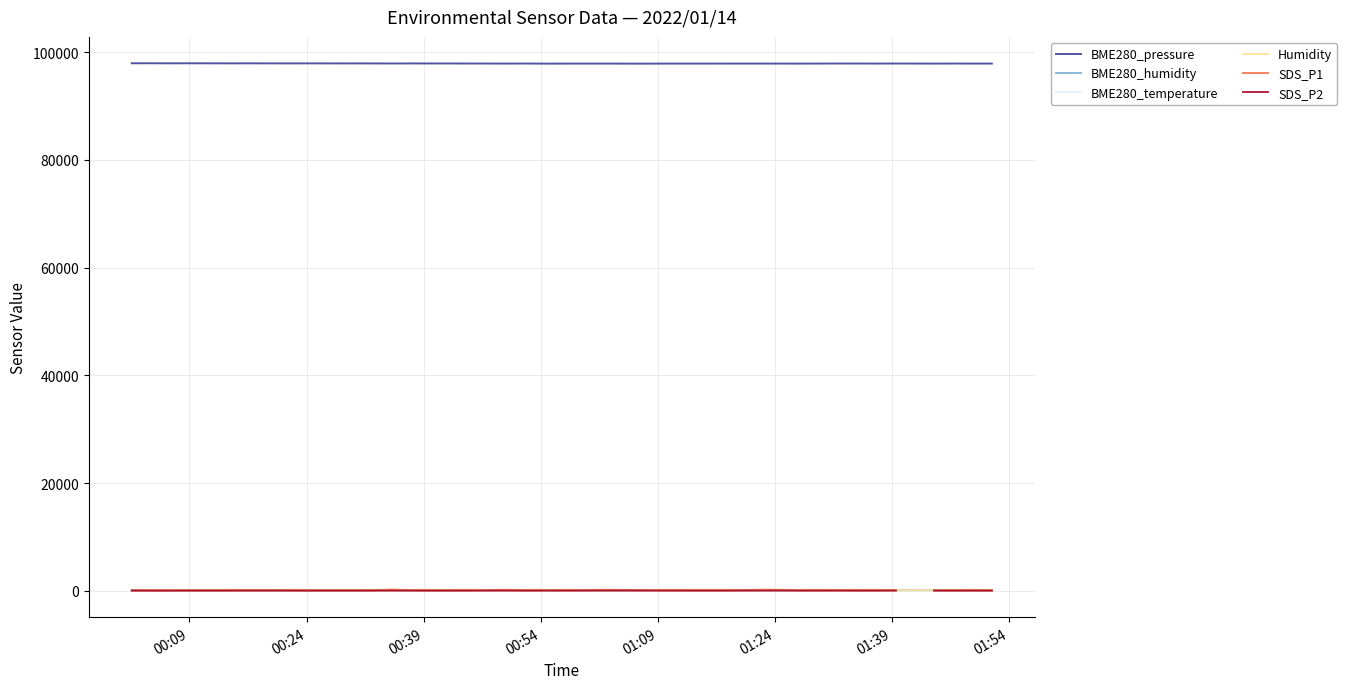

True or false: BME280_temperature and SDS_P2 intersect in this chart.

False